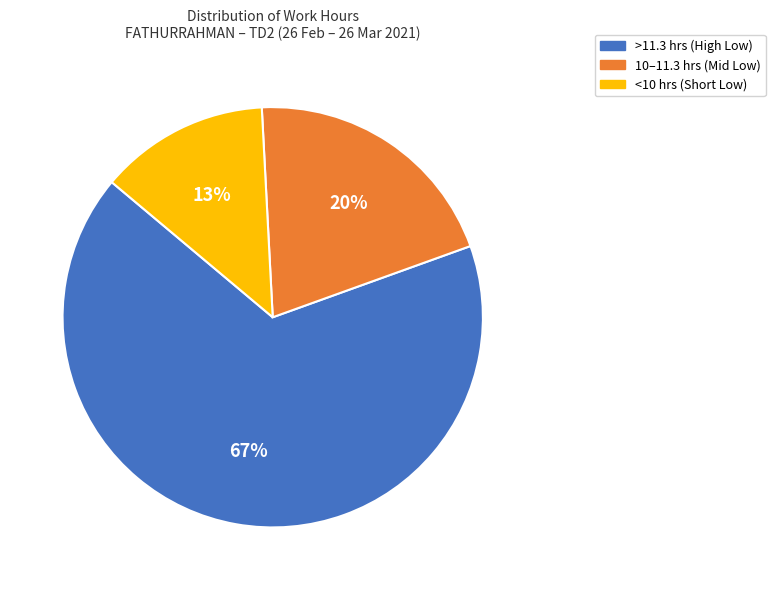

Is <10 hrs (Short Low) the majority of the pie?

No